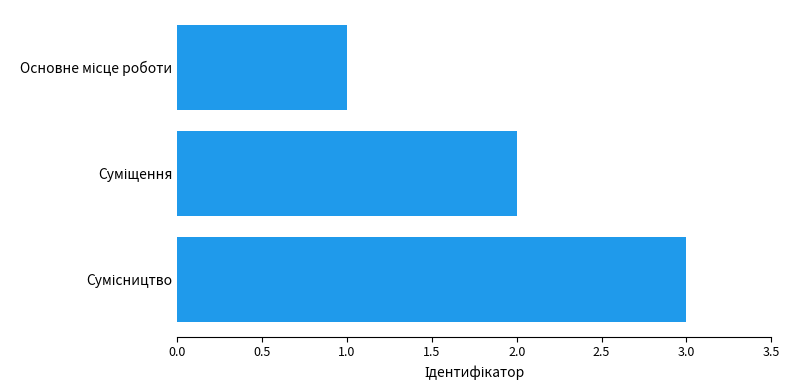

What is the greatest value displayed?

3